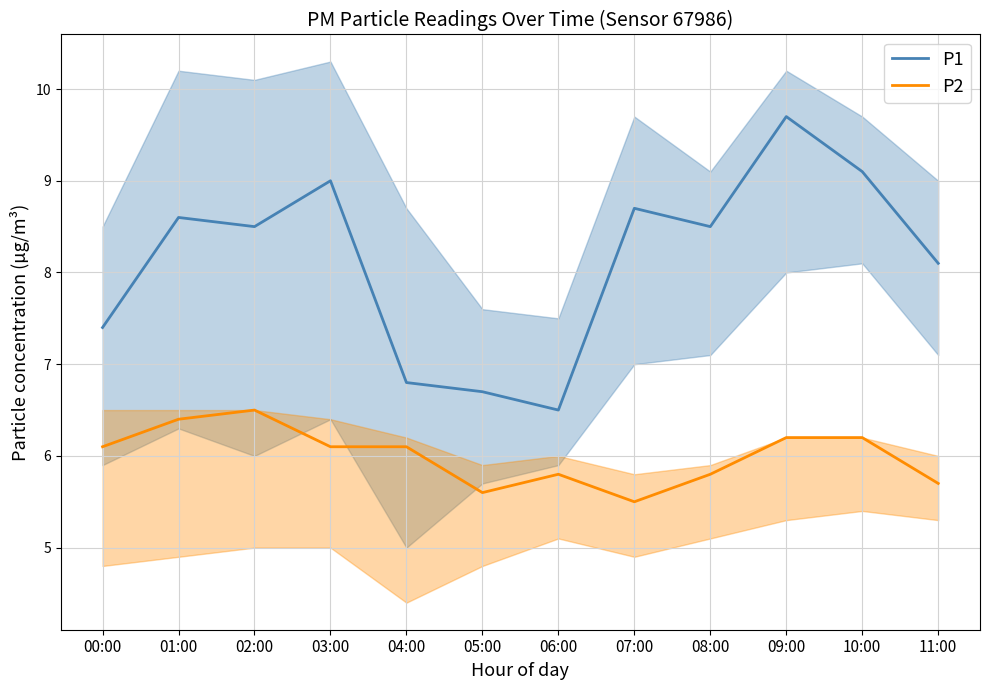

Which series has the widest spread of values?

P1